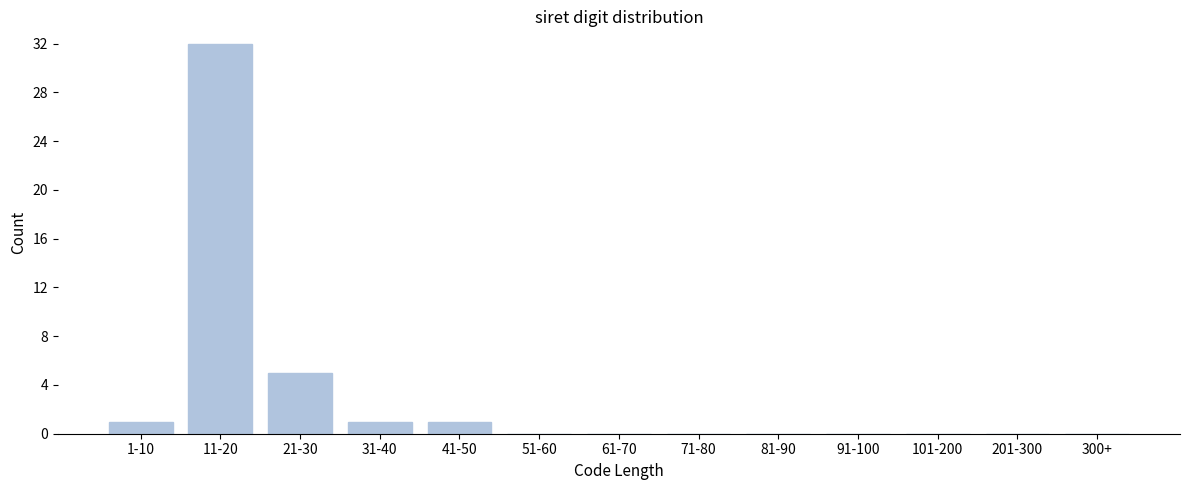

Reading left to right, list all the values displayed in this chart.

1-10=1	11-20=32	21-30=5	31-40=1	41-50=1	51-60=0	61-70=0	71-80=0	81-90=0	91-100=0	101-200=0	201-300=0	300+=0